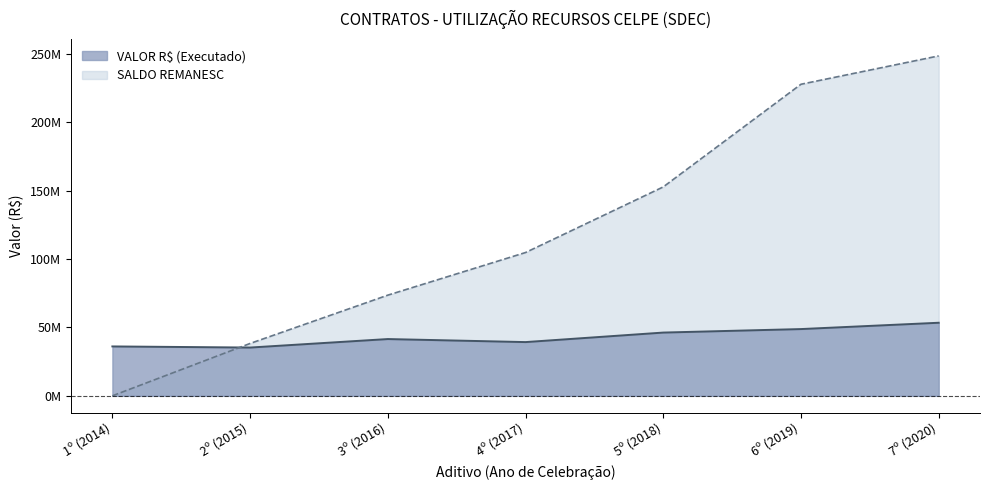

Does the chart have visible grid lines?

No